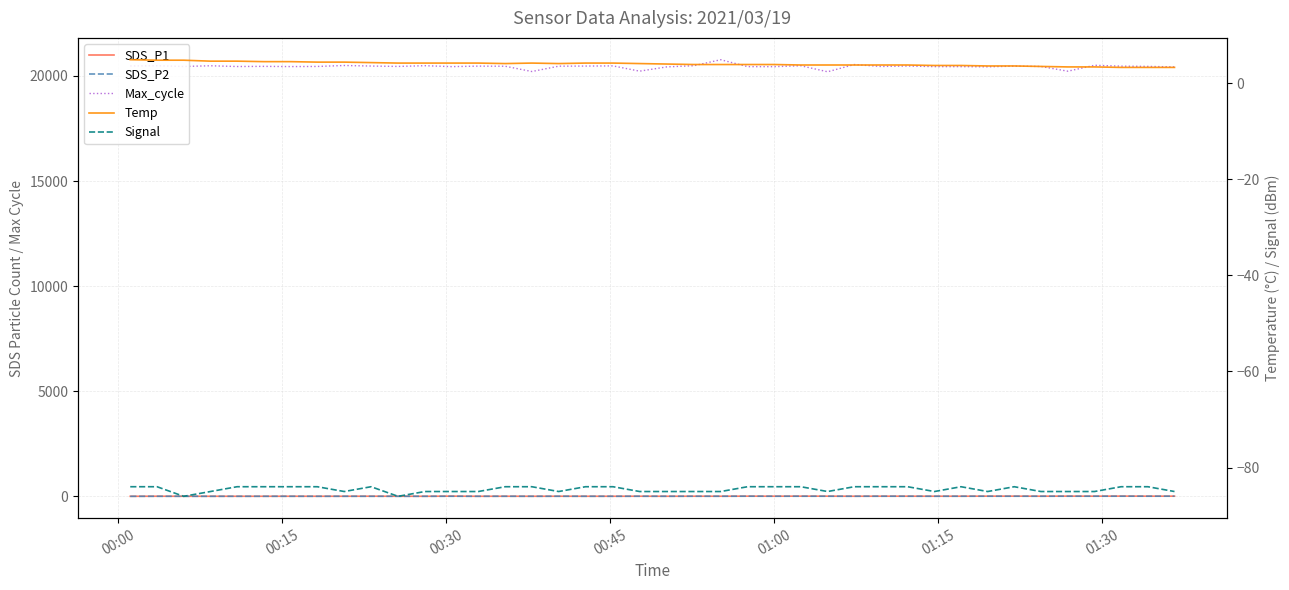

Reading left to right, extract all data points from this chart.

SDS_P1: 8.1	11.3	9.4	9.3	9.5	9.5	10.3	9.7	10.2	12.2	9.5	8.9	15.4	9.3	10.6	9.5	11.1	10.0	9.8	11.8	9.8	11.9	11.6	13.9	12.6	14.8	13.7	11.0	13.0	12.5	12.0	12.1	14.8	15.1	12.3	15.9	13.3	16.7	13.9	13.8
SDS_P2: 6.3	8.3	8.5	7.5	8.3	8.1	8.8	8.1	9.1	8.1	8.4	8.0	9.5	8.2	9.5	8.5	10.0	8.9	8.8	10.1	8.8	10.5	9.7	12.2	10.7	11.1	10.7	9.9	11.5	11.2	9.9	10.8	11.1	10.9	11.0	11.4	11.6	12.5	12.2	12.4
Max_cycle: 20472.0	20482.0	20447.0	20480.0	20445.0	20452.0	20442.0	20448.0	20493.0	20467.0	20449.0	20483.0	20440.0	20463.0	20458.0	20207.0	20461.0	20466.0	20474.0	20224.0	20428.0	20482.0	20768.0	20439.0	20438.0	20482.0	20195.0	20538.0	20447.0	20469.0	20440.0	20439.0	20430.0	20463.0	20447.0	20222.0	20503.0	20462.0	20450.0	20427.0
Temp: 4.9	4.8	4.8	4.6	4.6	4.5	4.5	4.4	4.4	4.3	4.2	4.2	4.2	4.2	4.1	4.2	4.1	4.2	4.2	4.1	4.0	3.9	3.9	3.9	3.9	3.8	3.8	3.8	3.8	3.8	3.7	3.7	3.6	3.6	3.5	3.4	3.4	3.3	3.3	3.3
Signal: -84.0	-84.0	-86.0	-85.0	-84.0	-84.0	-84.0	-84.0	-85.0	-84.0	-86.0	-85.0	-85.0	-85.0	-84.0	-84.0	-85.0	-84.0	-84.0	-85.0	-85.0	-85.0	-85.0	-84.0	-84.0	-84.0	-85.0	-84.0	-84.0	-84.0	-85.0	-84.0	-85.0	-84.0	-85.0	-85.0	-85.0	-84.0	-84.0	-85.0